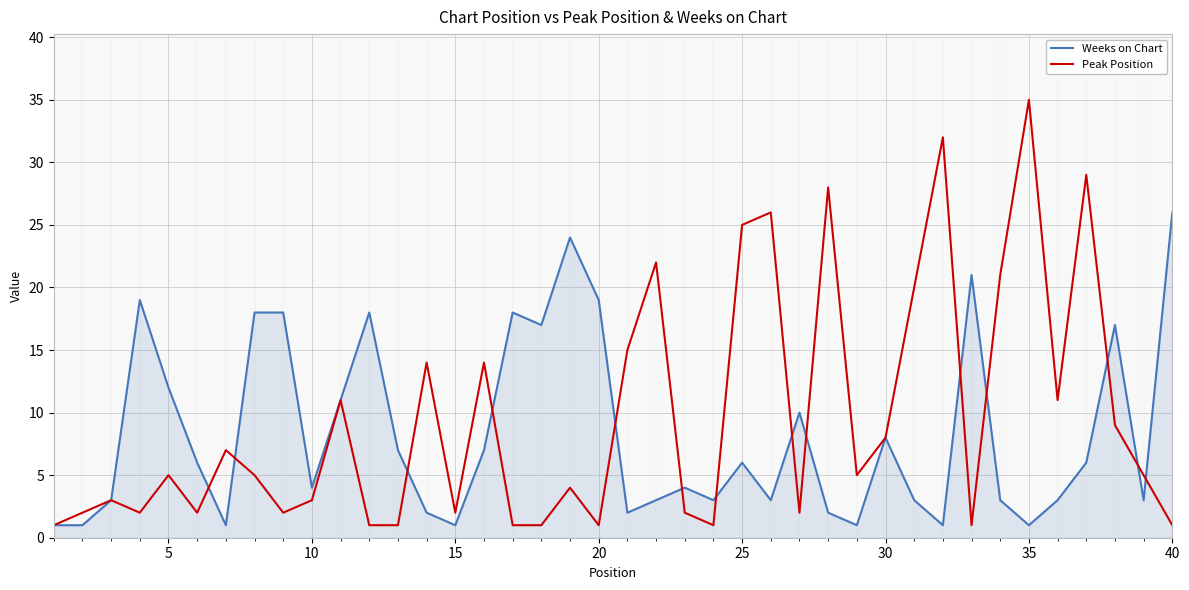

Which series has the largest range (max minus min)?

Peak Position